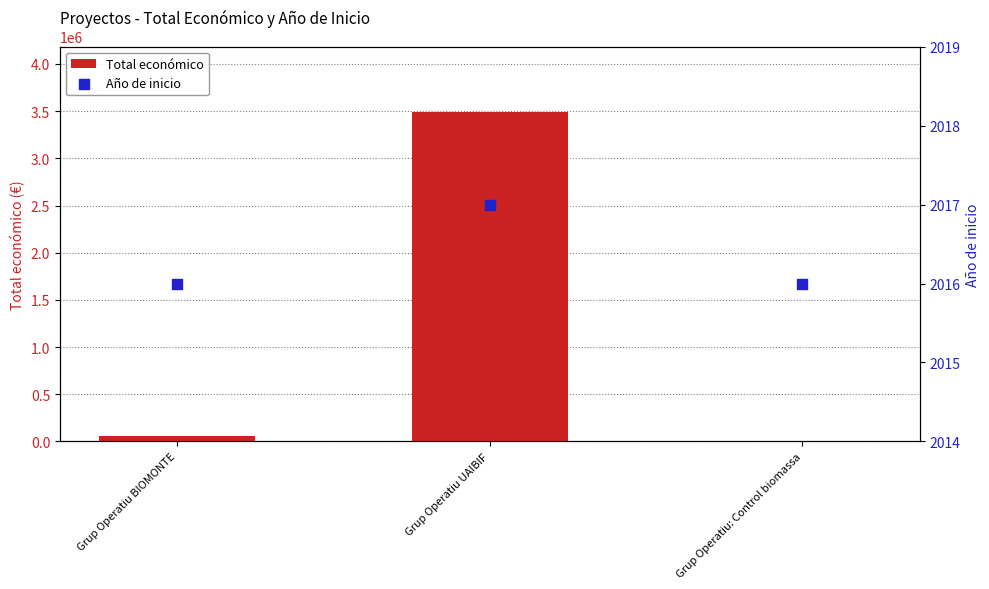

What is the total value across all series at Grup Operatiu BIOMONTE?

61700